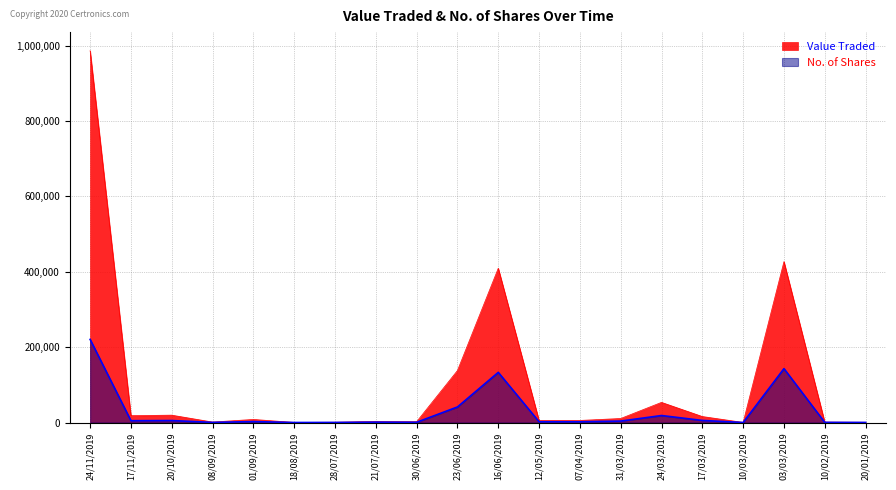

What is the difference between the second highest and second lowest values in the Value Traded series?

426659